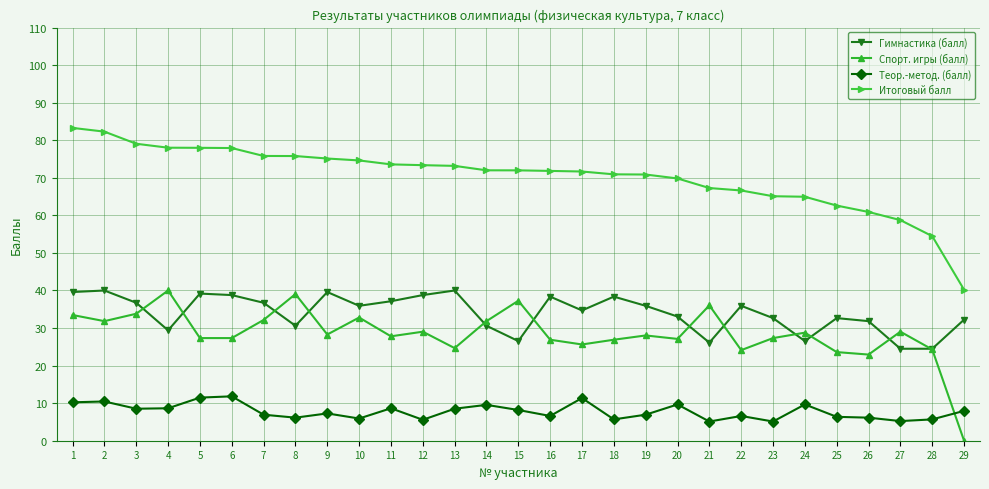

How many lines are shown in the chart?

4